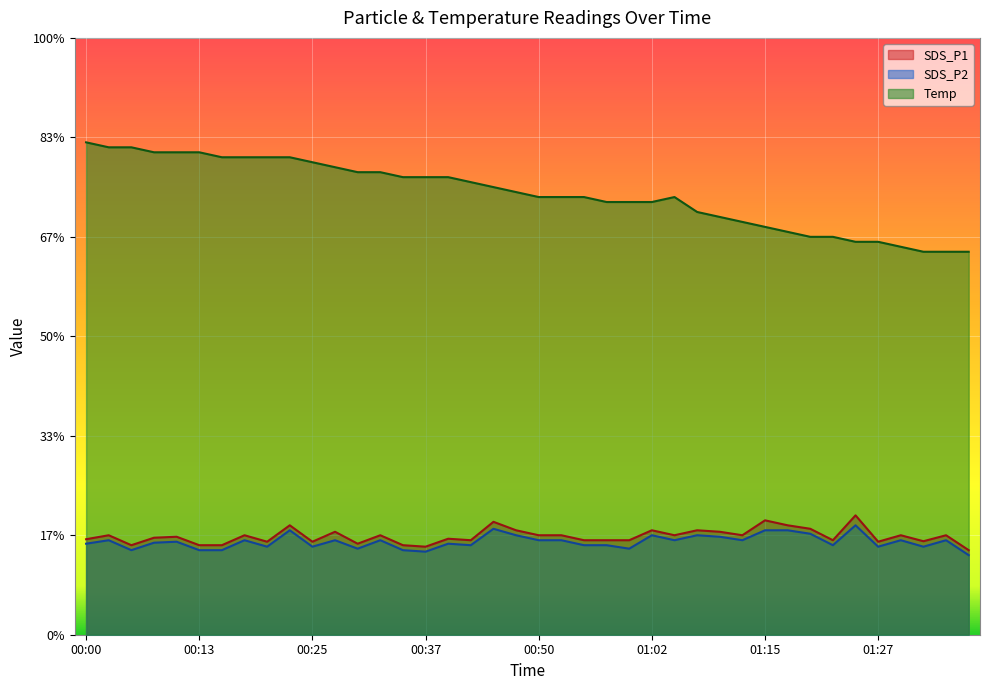

What value does the SDS_P2 series have at 01:12?

1.9